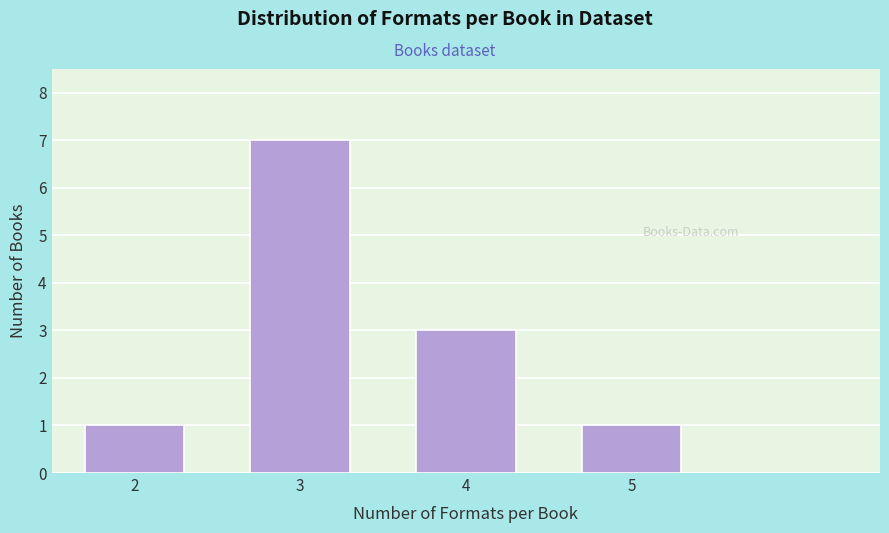

Reading right to left, what are all the values shown in this chart?

5=1	4=3	3=7	2=1